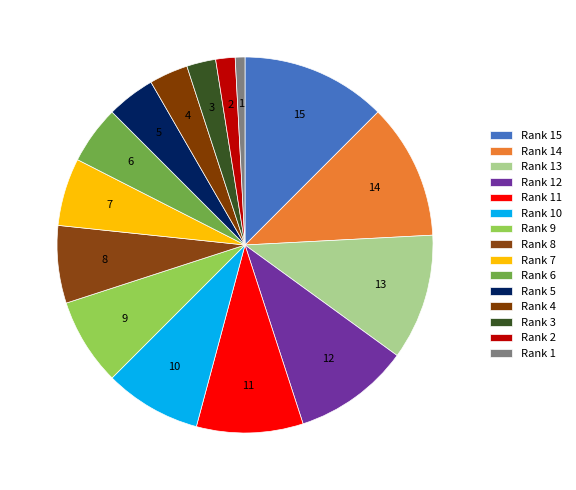

How many segments does this pie chart have?

15